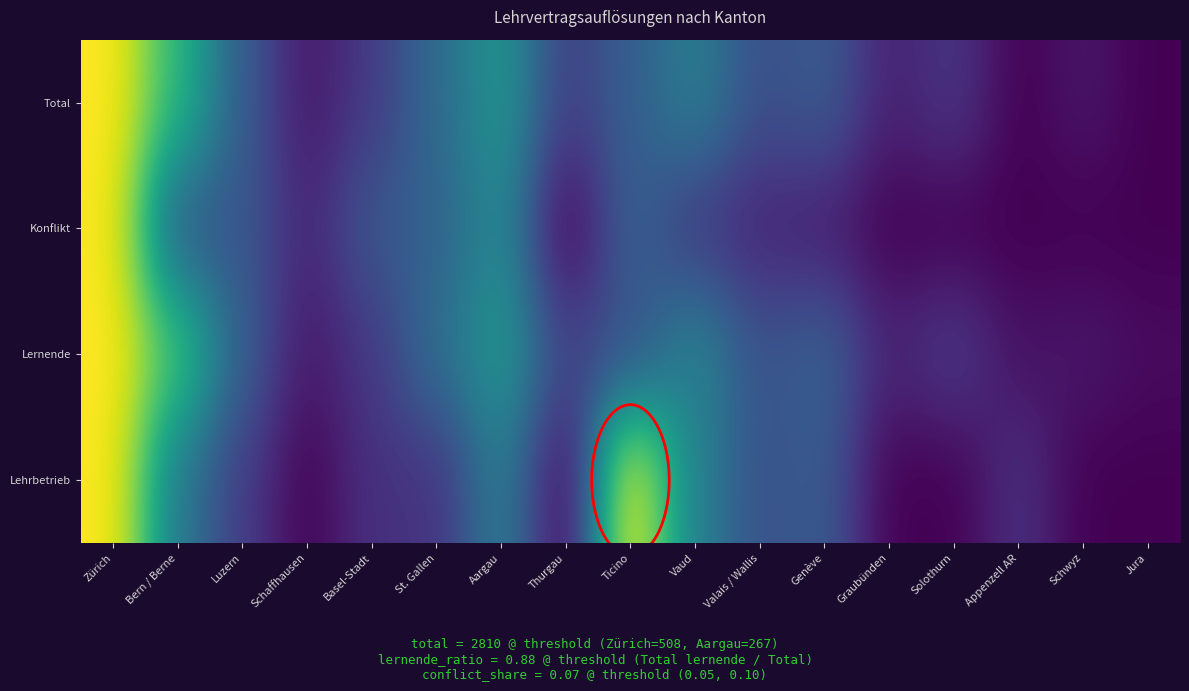

What is the difference between the highest and lowest values at Genève?

0.2